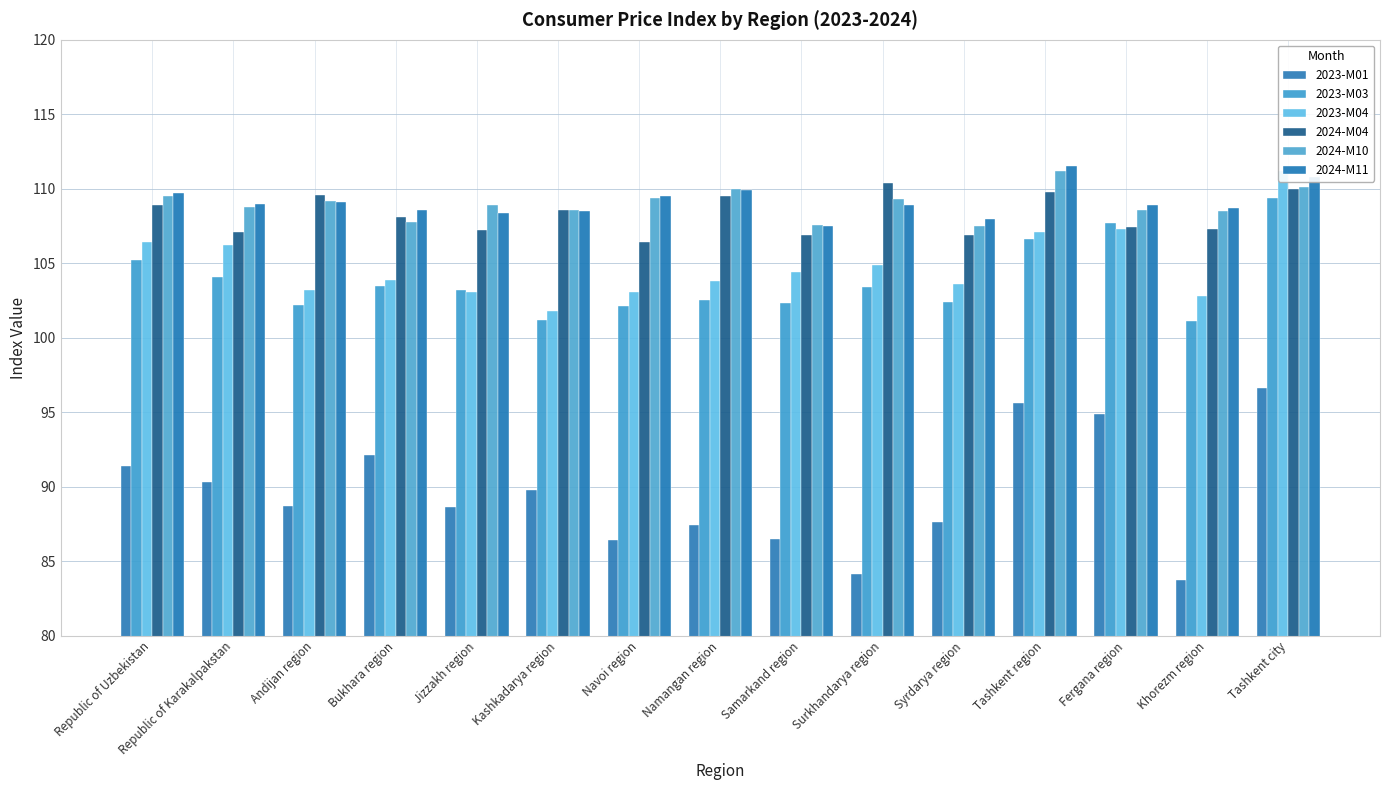

Reading left to right, what are all the values shown in this chart?

2023-M01: 91.4	90.3	88.7	92.1	88.6	89.8	86.4	87.4	86.5	84.1	87.6	95.6	94.9	83.7	96.6
2023-M03: 105.2	104.1	102.2	103.5	103.2	101.2	102.1	102.5	102.3	103.4	102.4	106.6	107.7	101.1	109.4
2023-M04: 106.4	106.2	103.2	103.9	103.1	101.8	103.1	103.8	104.4	104.9	103.6	107.1	107.3	102.8	111.2
2024-M04: 108.9	107.1	109.6	108.1	107.2	108.6	106.4	109.5	106.9	110.4	106.9	109.8	107.4	107.3	110.0
2024-M10: 109.5	108.8	109.2	107.8	108.9	108.6	109.4	110.0	107.6	109.3	107.5	111.2	108.6	108.5	110.1
2024-M11: 109.7	109.0	109.1	108.6	108.4	108.5	109.5	109.9	107.5	108.9	108.0	111.5	108.9	108.7	110.8